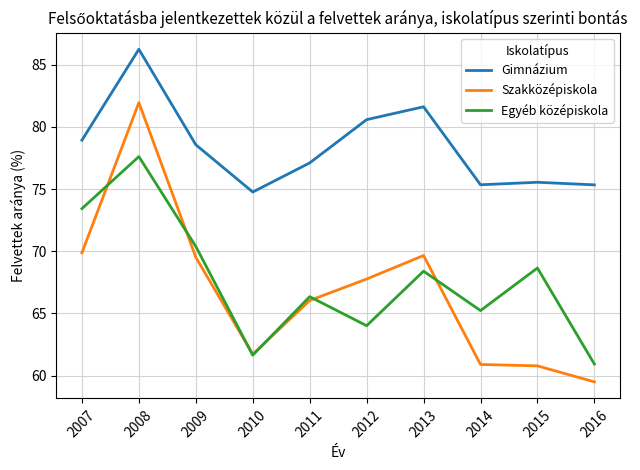

True or false: Gimnázium and Szakközépiskola intersect in this chart.

False